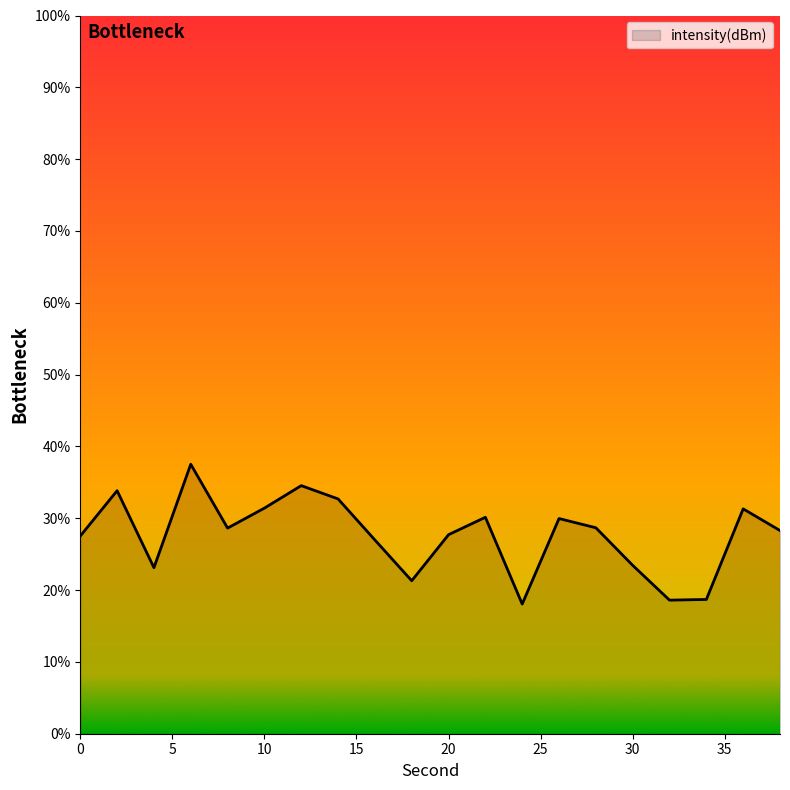

What is the difference between the maximum and minimum values?

19.5